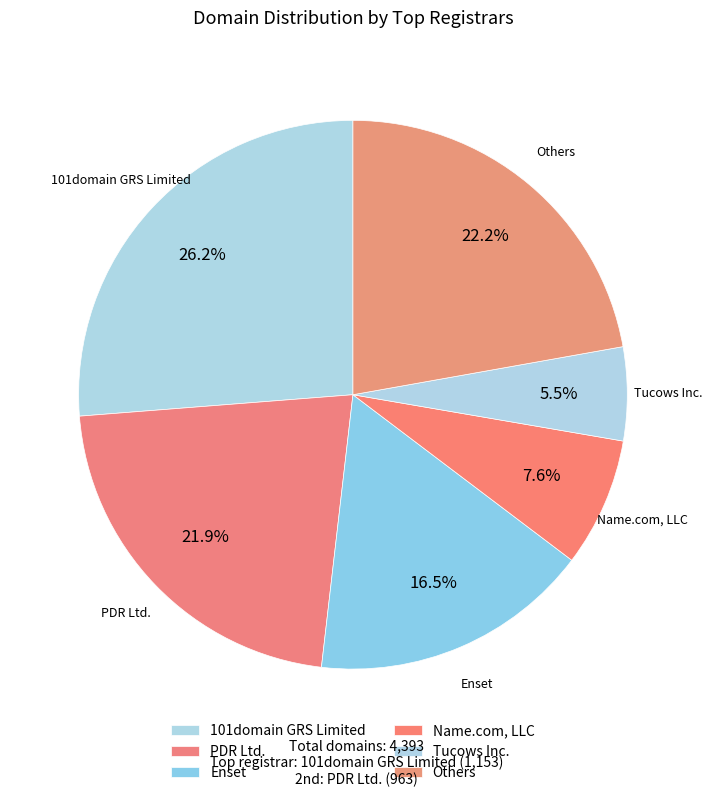

How many segments does this pie chart have?

6